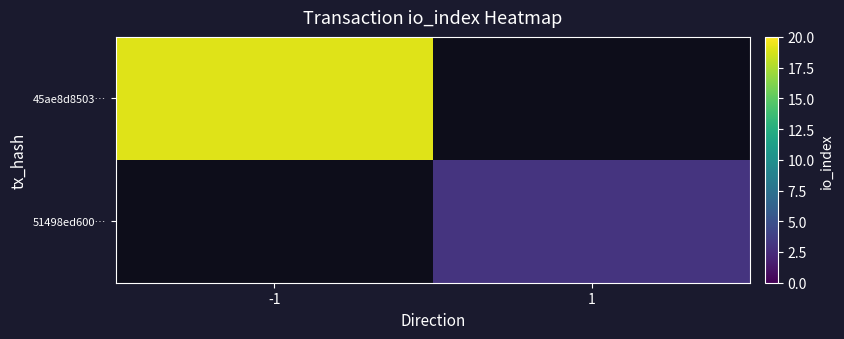

Rank the series at 1 from lowest to highest value.

45ae8d8503…, 51498ed600…